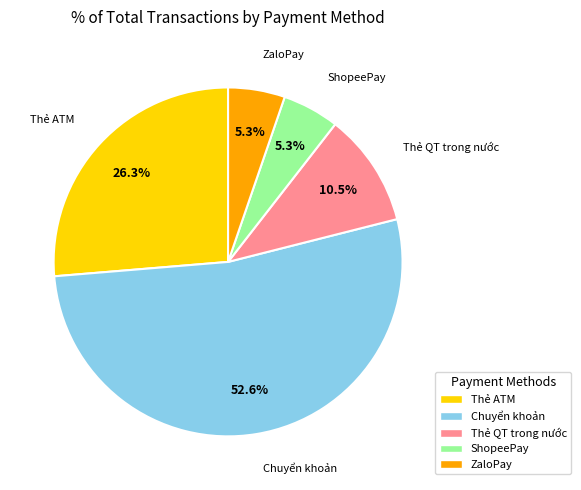

Does any single category account for the majority?

Yes